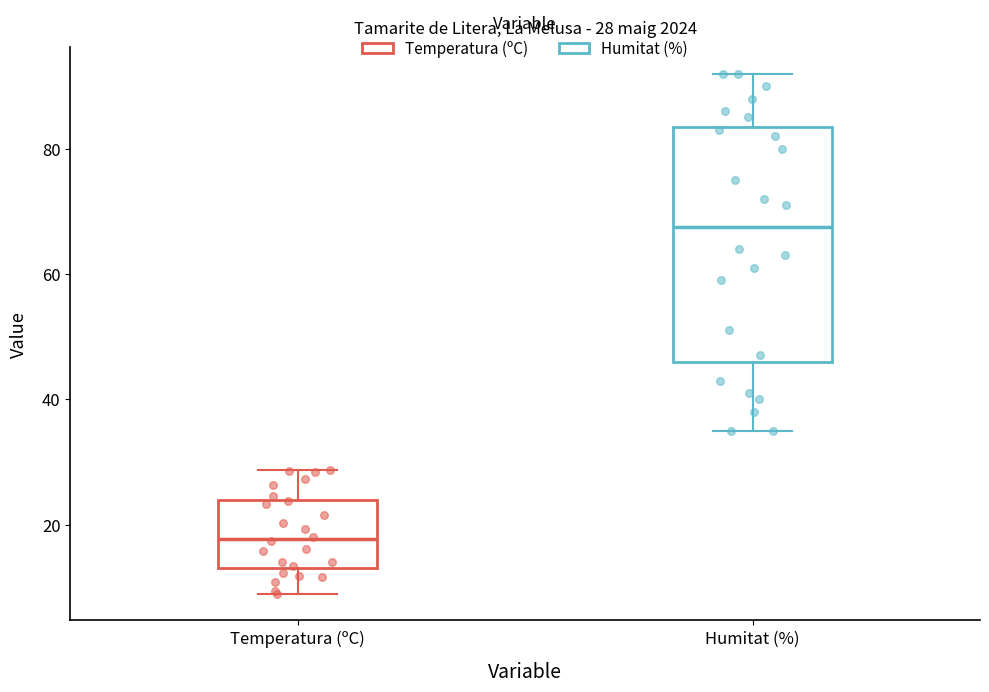

Which box is the tallest, from its lower edge to its upper edge?

Humitat (%)